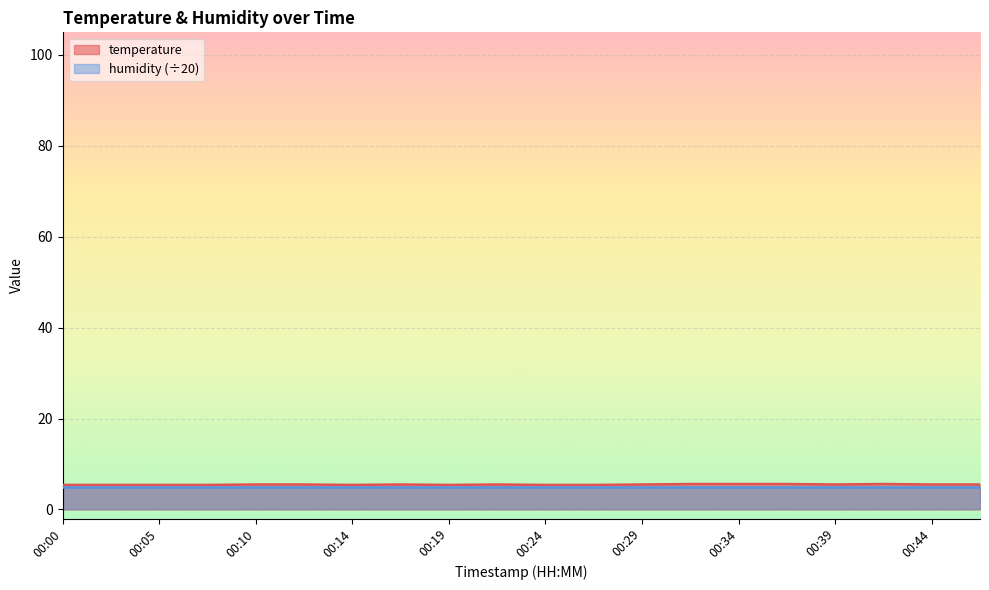

At which category does the data reach its first local valley?

00:14